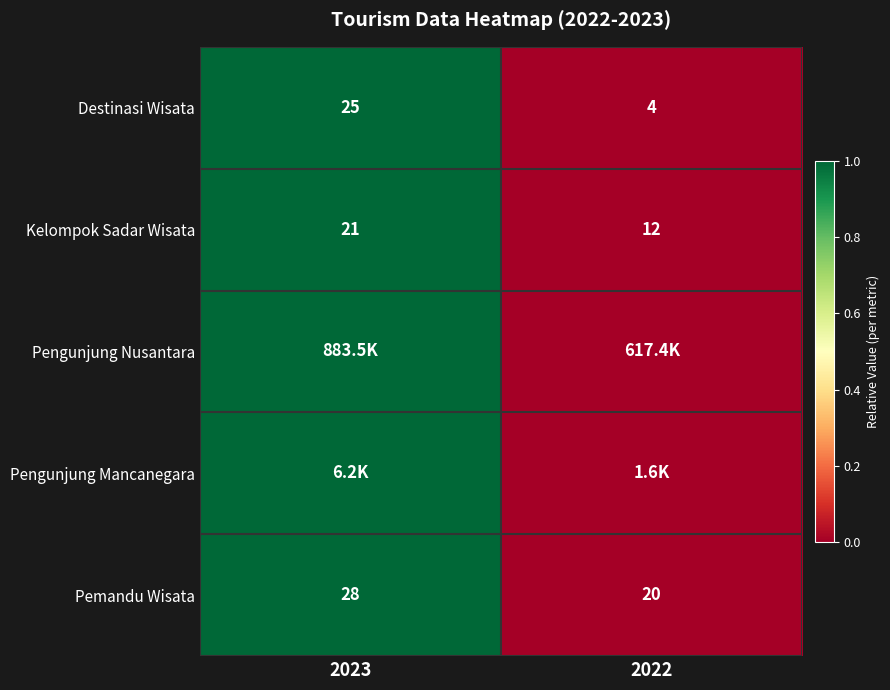

Rank the categories by Destinasi Wisata value from lowest to highest.

2022, 2023